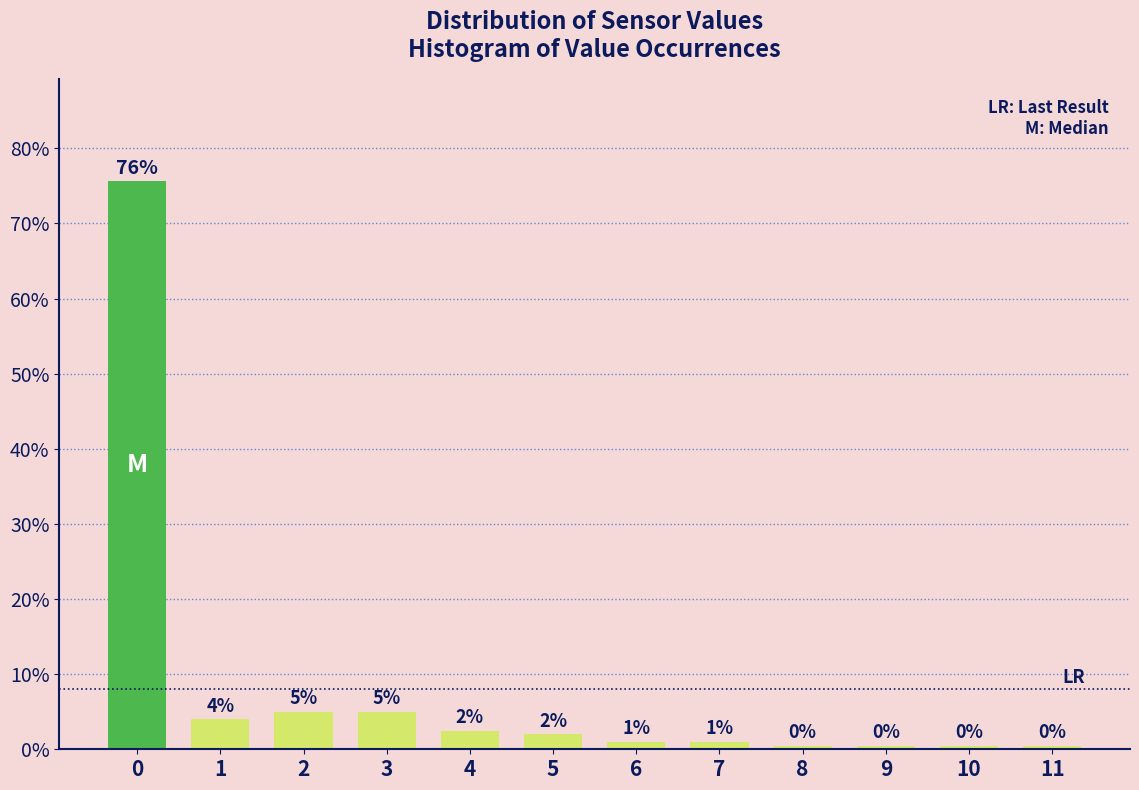

Which has a higher value, 10 or 6?

6